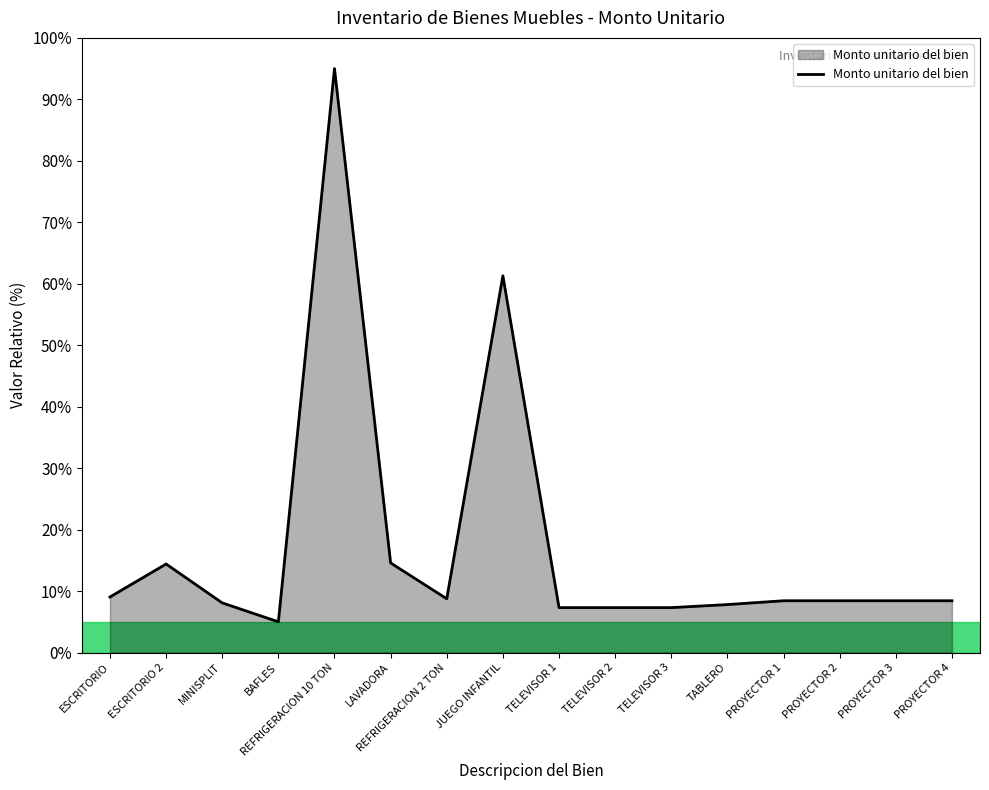

What is the greatest value displayed?

95.0